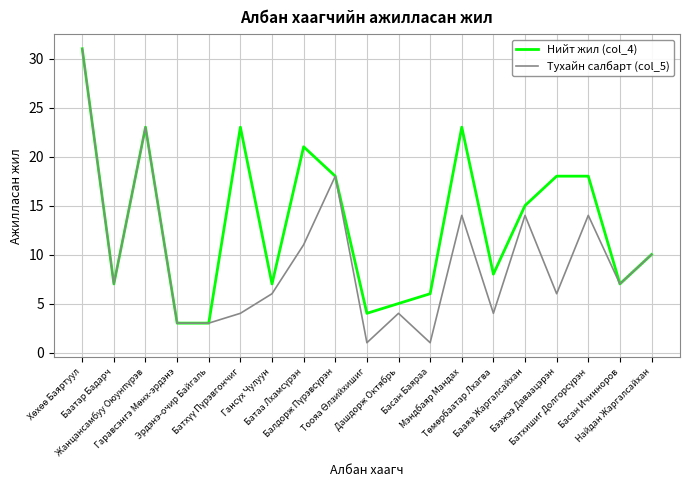

Which series has the largest range (max minus min)?

Тухайн салбарт (col_5)